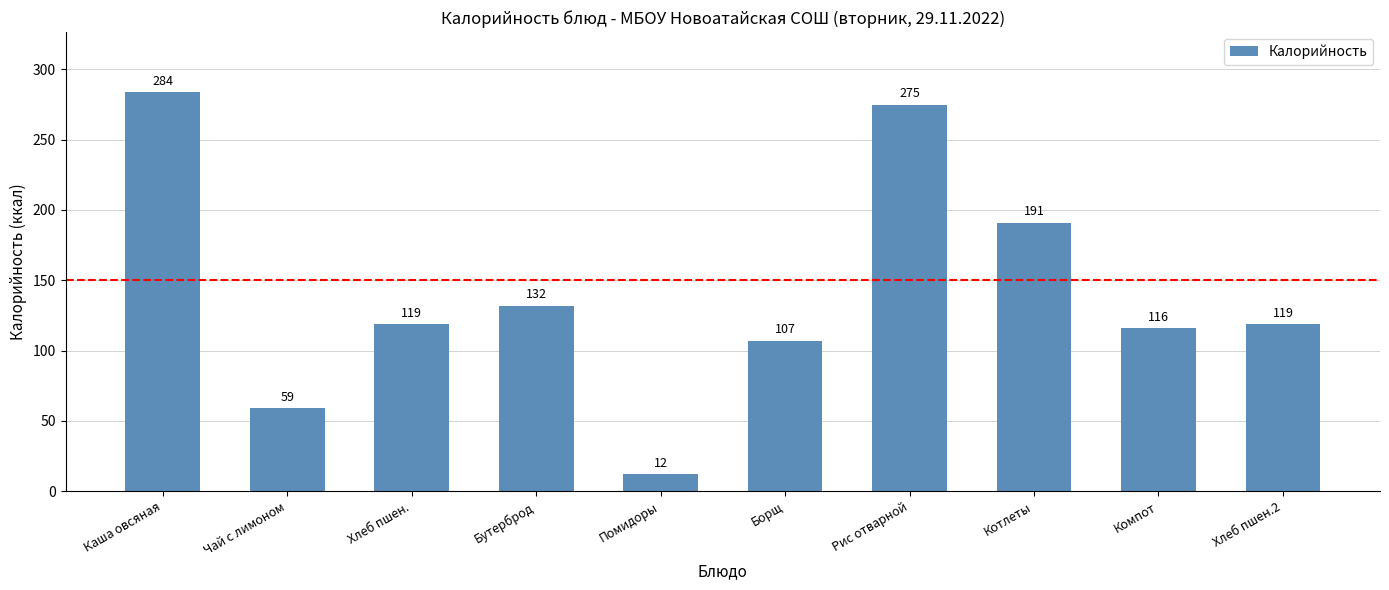

How many categories are shown in the chart?

10